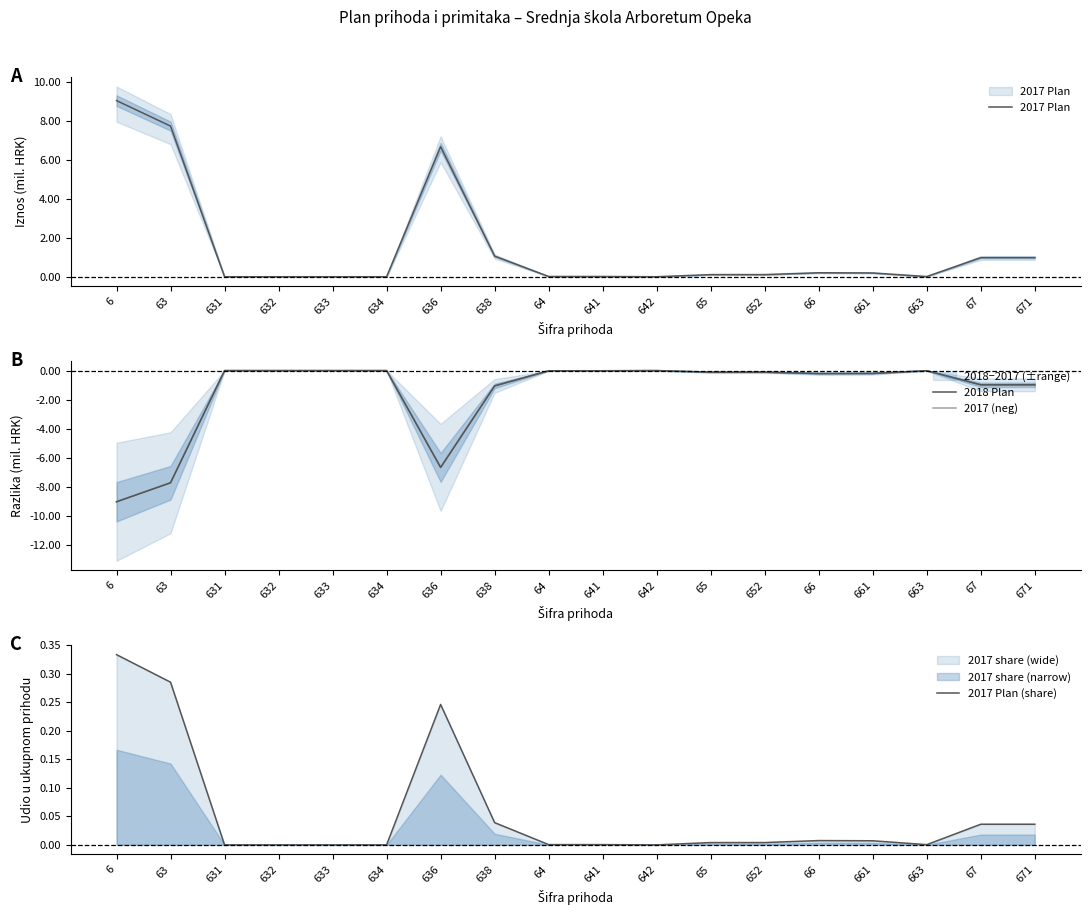

Which label corresponds to the smallest value in the chart?

6